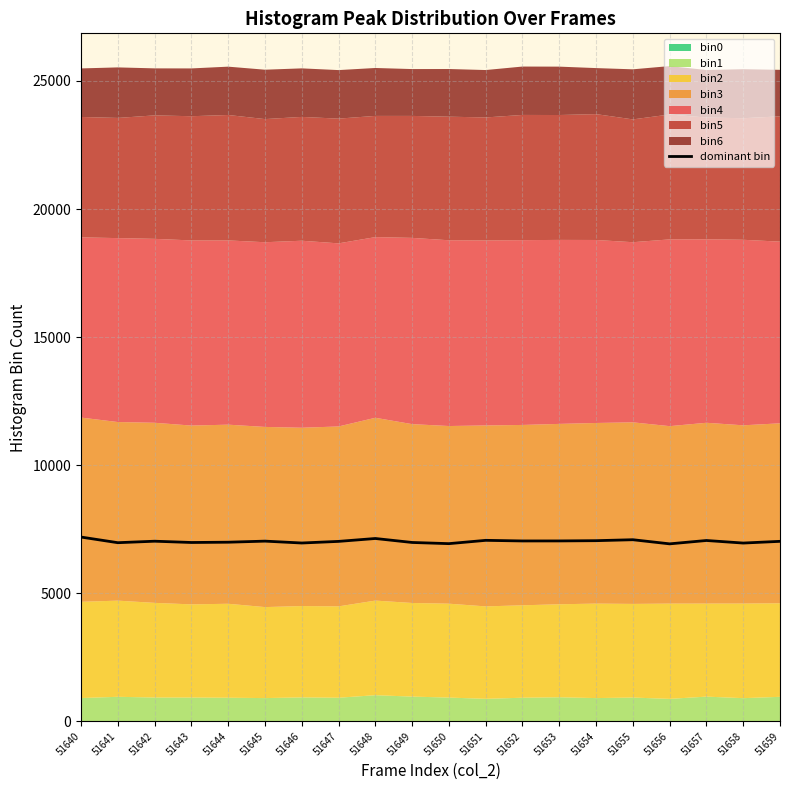

At which label is the value closest to 7060?

51657